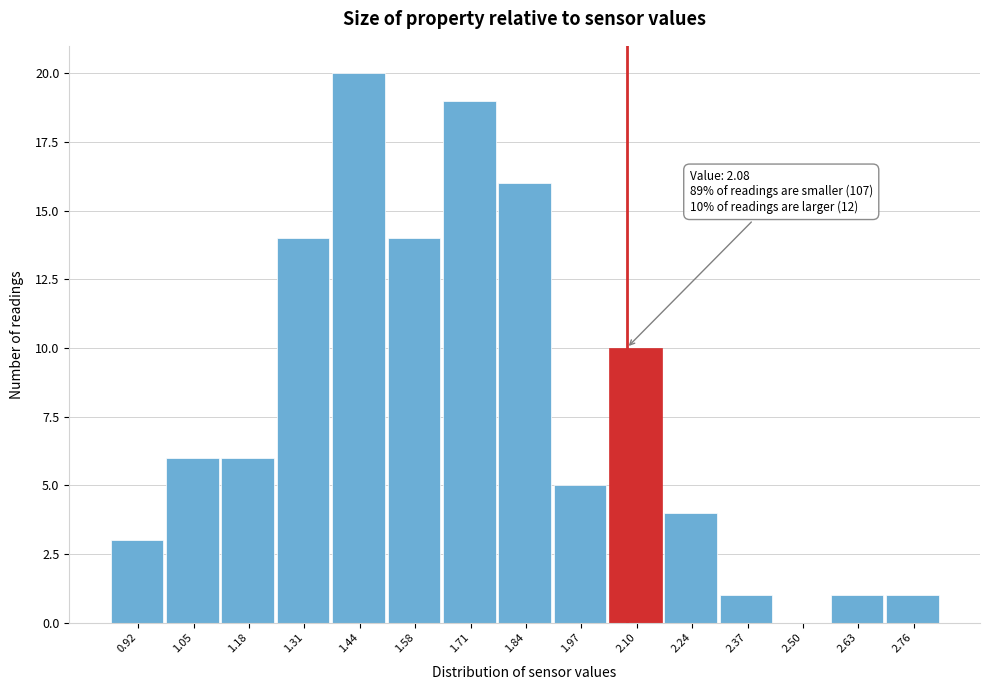

Over which range of the x-axis is the bar tallest?

1.378 to 1.510